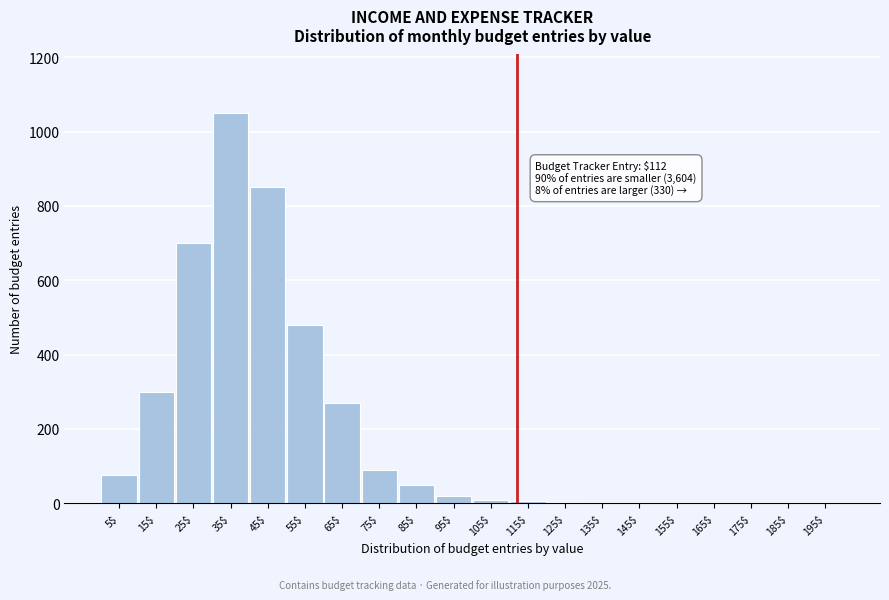

What is the sum of all values?

3907